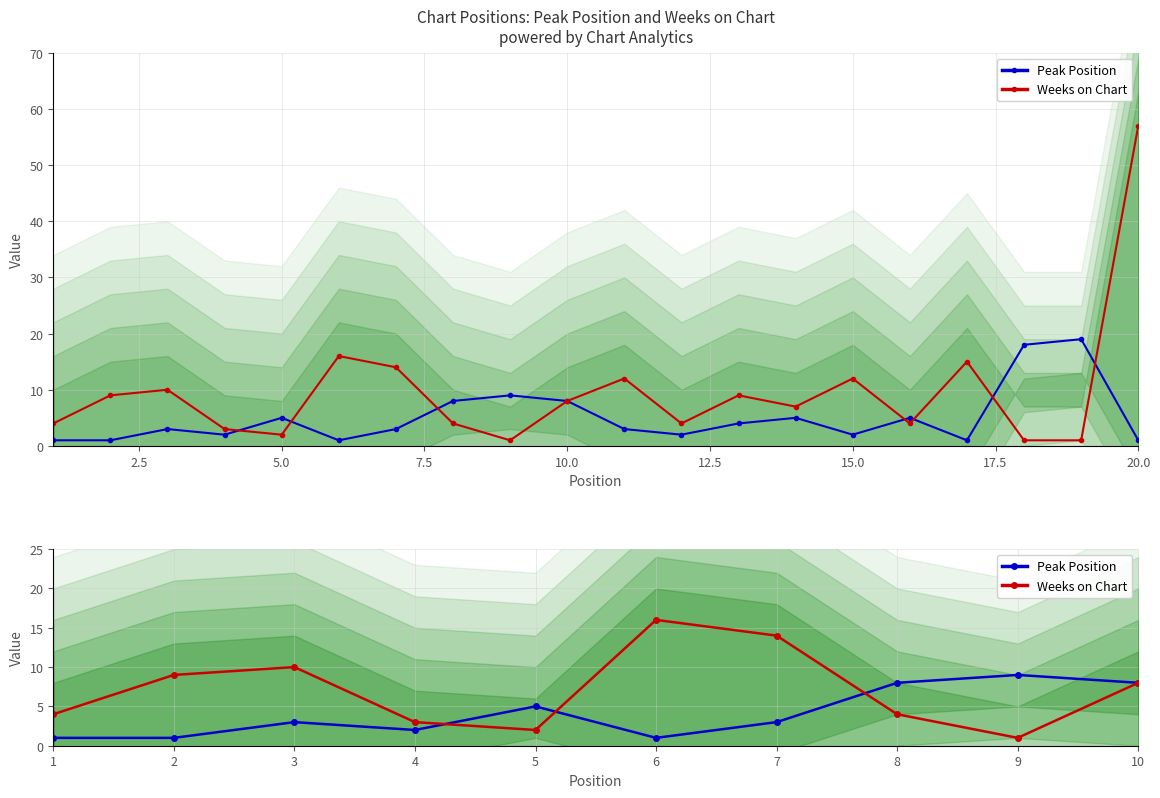

Which series has the largest range (max minus min)?

Weeks on Chart